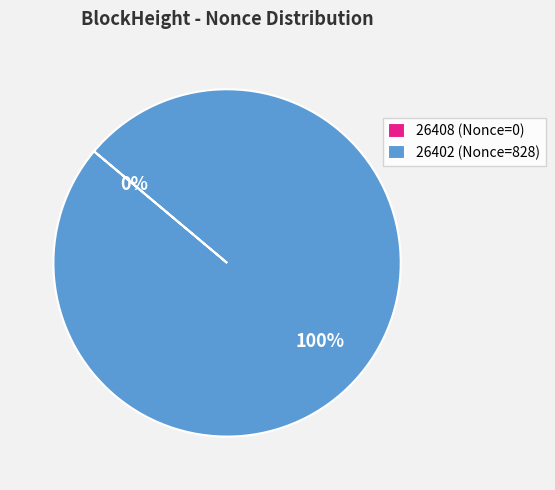

To the nearest percent, what is the average slice percentage?

50%